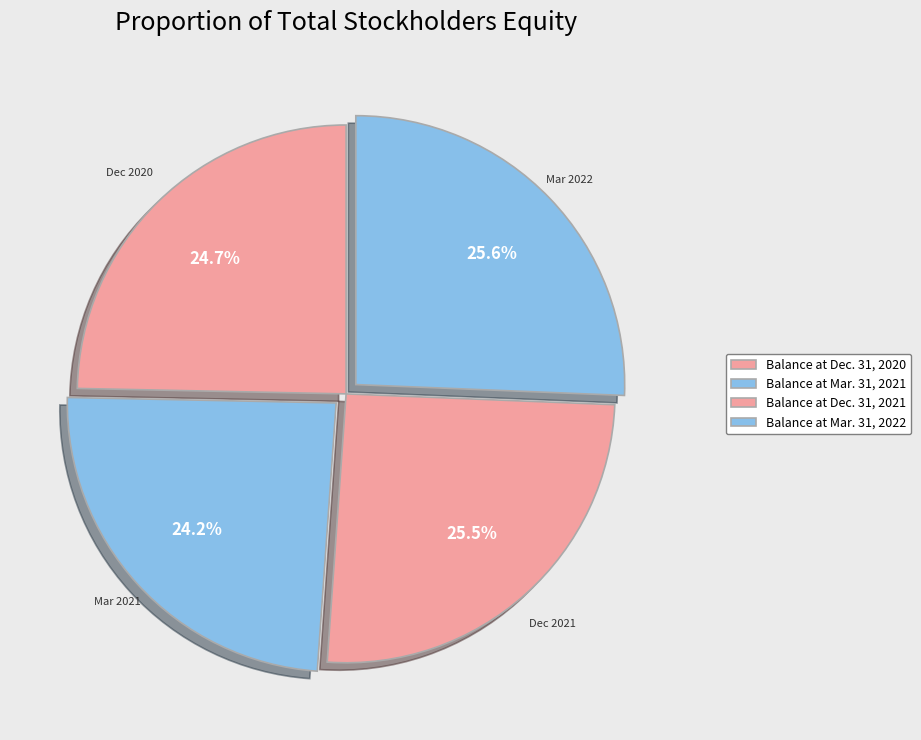

To the nearest percent, what is the combined percentage of Balance at Mar. 31, 2022 and Balance at Dec. 31, 2020?

50%